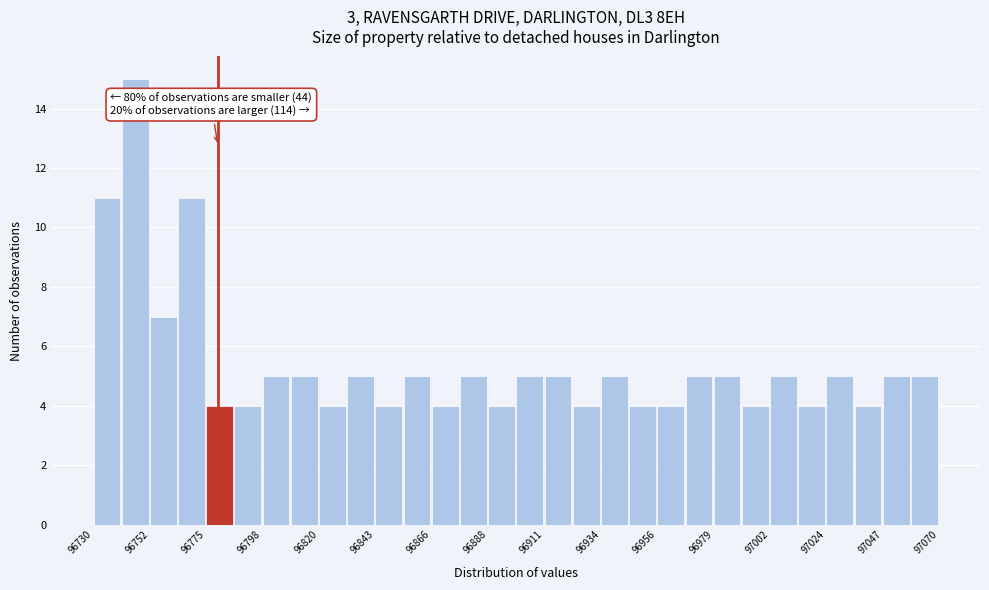

Around what value on the x-axis is the tallest bar? Give the approximate position of its centre, as read against the axis.

96745